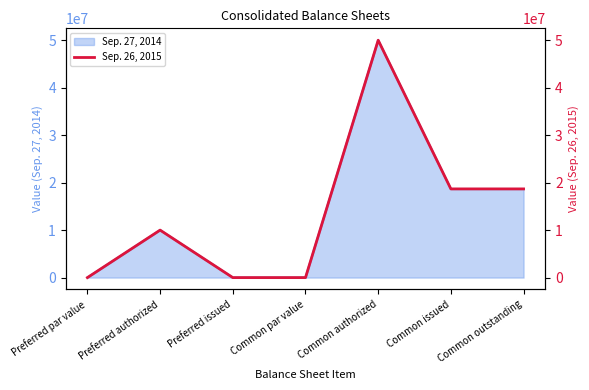

What position from the right is Common issued?

2